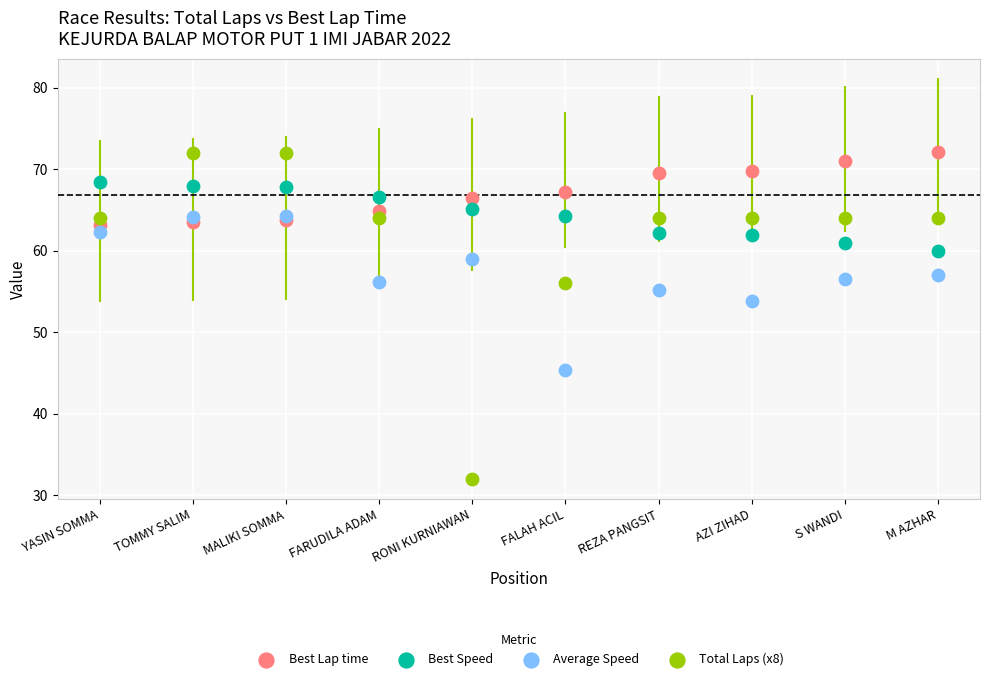

Which series reaches the minimum Y coordinate?

Total Laps (x8)